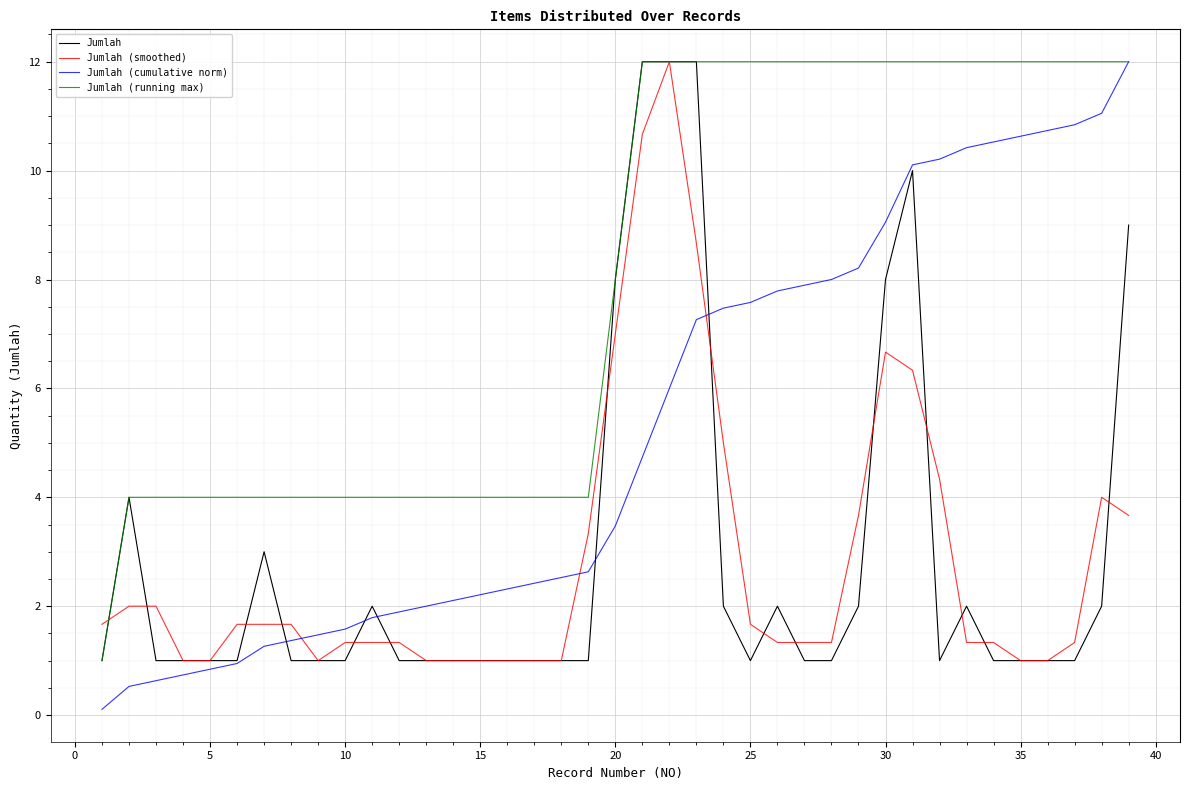

Which series has the largest total across all categories?

Jumlah (running max)